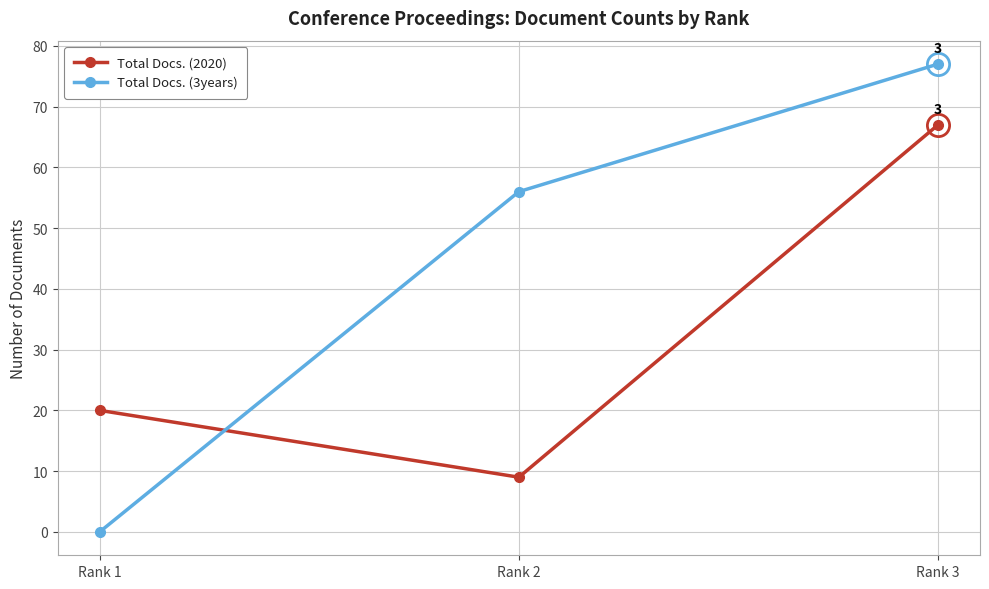

What is the difference between the maximum and minimum values in the Total Docs. (3years) series?

77